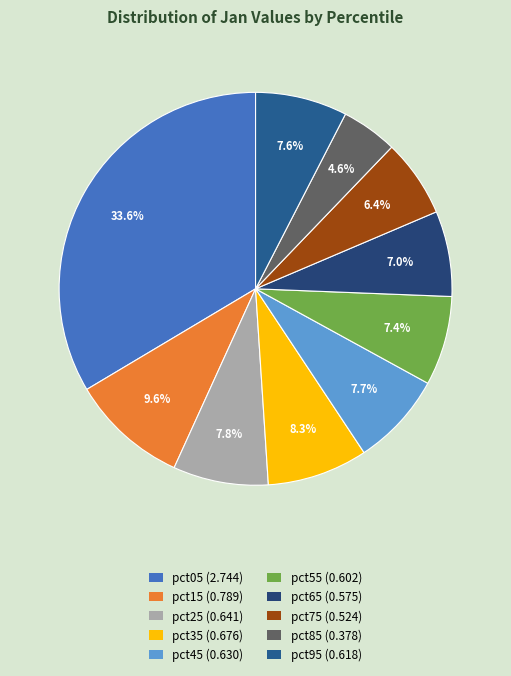

True or false: pct55 accounts for 7% of the total.

True